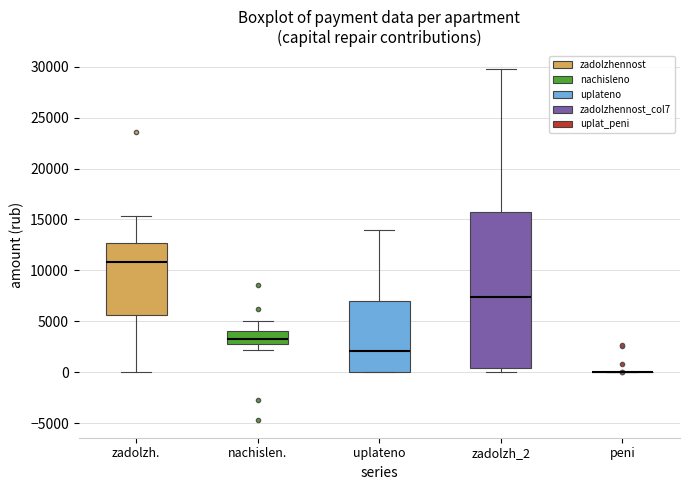

Reading left to right, transcribe this box plot: for each box, give where its median line is, the range the box spans, and where its two whiskers end, as read against the y-axis. The values are not printed on the chart, so give them approximately, as read against the axis.

zadolzh.: median 11000, box 5500 to 12500, whiskers 0 to 15500
nachislen.: median 3500, box 3000 to 4000, whiskers 2000 to 5000
uplateno: median 2000, box 0 to 7000, whiskers 0 to 14000
zadolzh_2: median 7500, box 500 to 15500, whiskers 0 to 30000
peni: box collapsed to a line at 0, whiskers 0 to 0